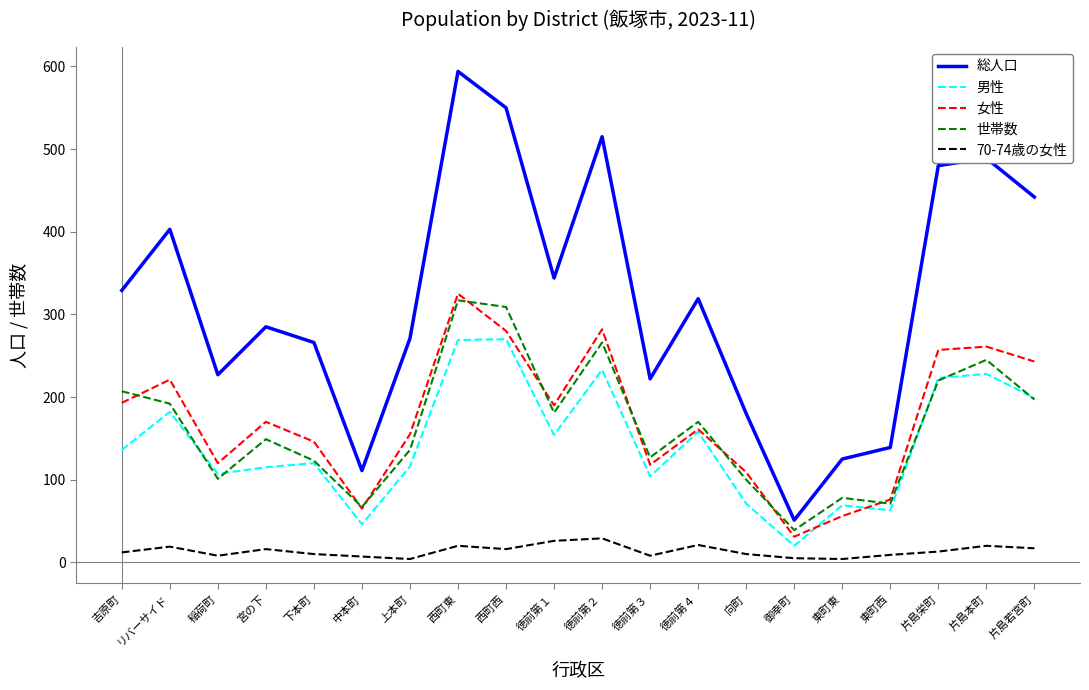

True or false: 女性 and 70-74歳の女性 intersect in this chart.

False